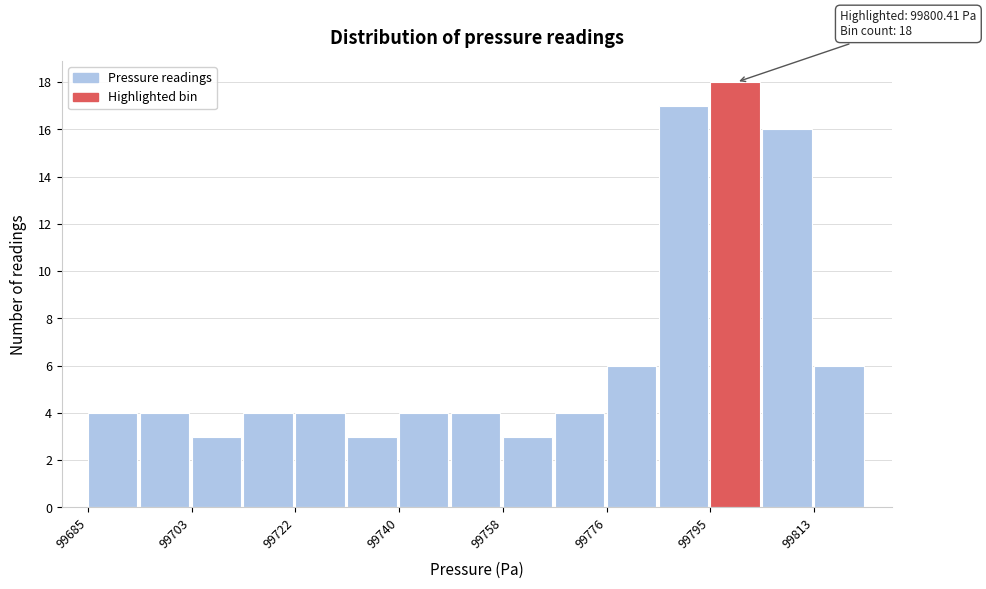

Which range on the x-axis has the tallest bar?

99796 to 99804